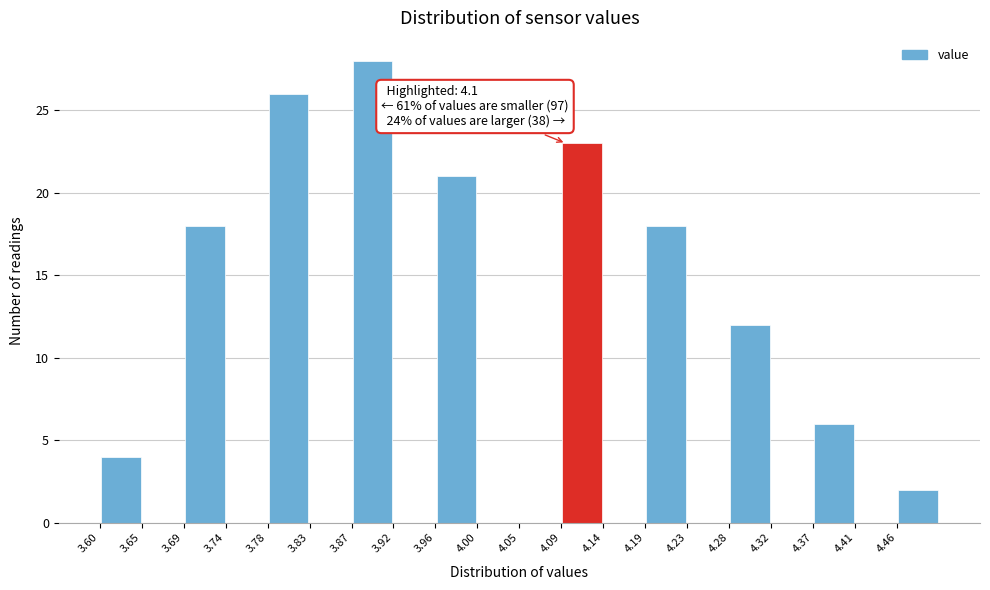

Over which range of the x-axis is the bar tallest?

3.870 to 3.915